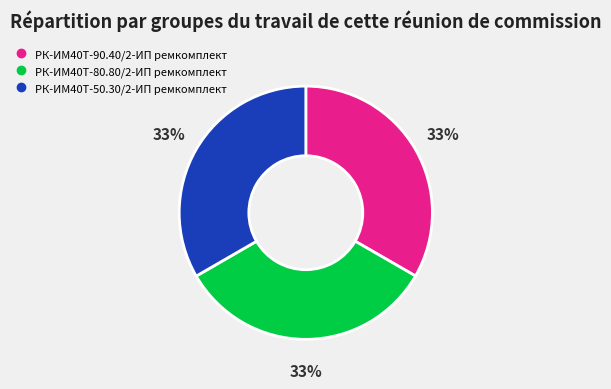

What percentage is the РК-ИМ40T-90.40/2-ИП ремкомплект slice, to the nearest percent?

33%